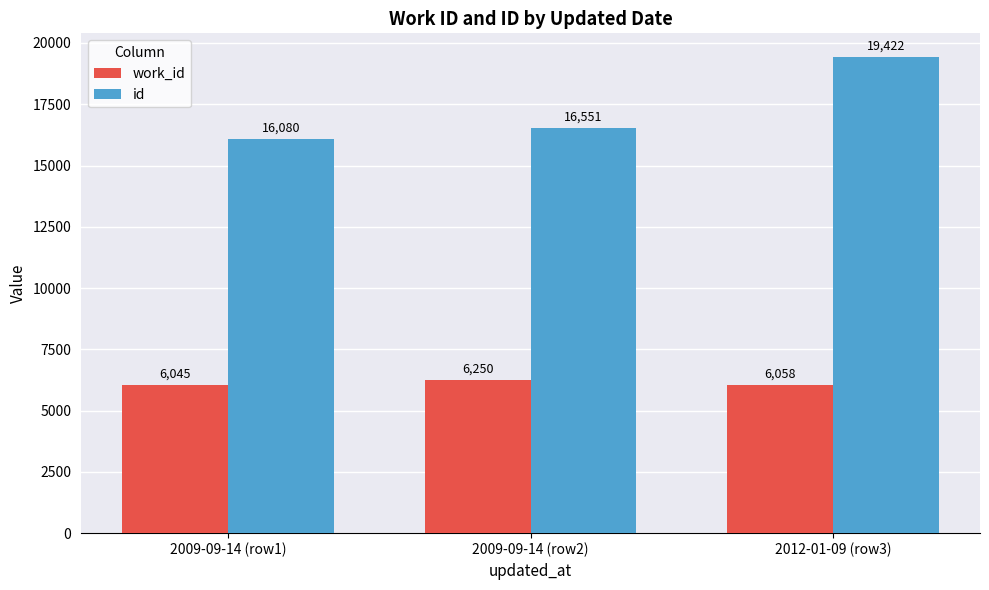

Reading right to left, extract all data points from this chart.

work_id: 2012-01-09 (row3)=6058	2009-09-14 (row2)=6250	2009-09-14 (row1)=6045
id: 2012-01-09 (row3)=19422	2009-09-14 (row2)=16551	2009-09-14 (row1)=16080